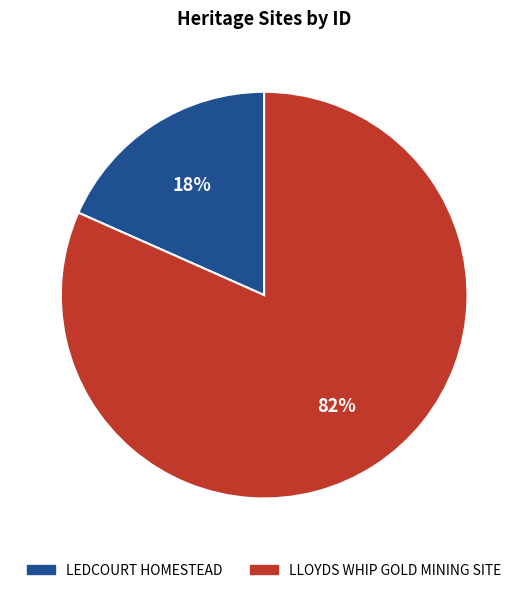

Rank the categories by value from lowest to highest.

LEDCOURT HOMESTEAD, LLOYDS WHIP GOLD MINING SITE